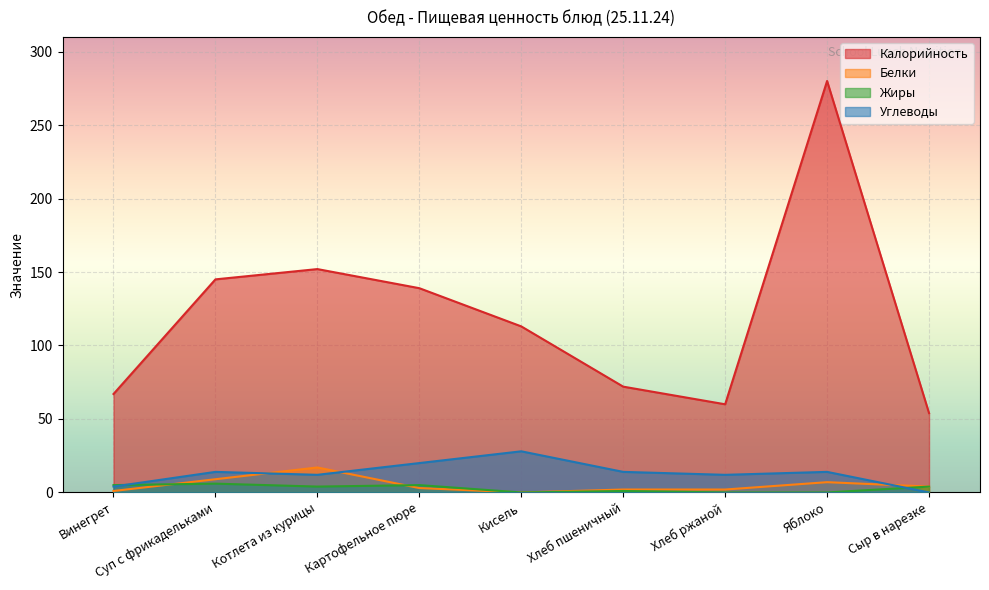

How many data points in Углеводы are less than 14?

4